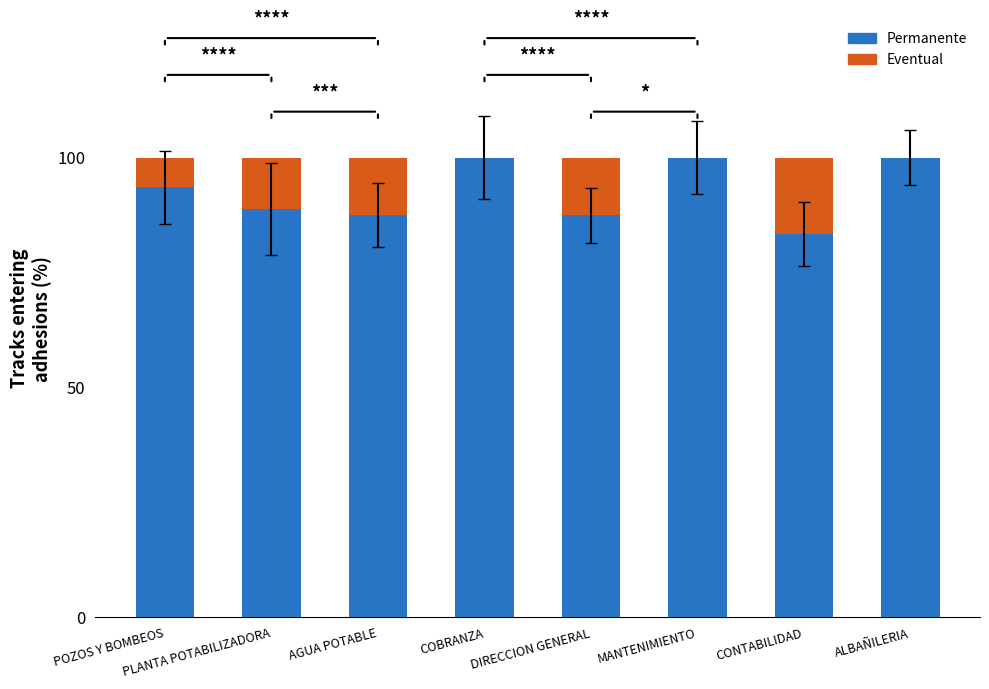

What is the total value across all series at MANTENIMIENTO?

100.0